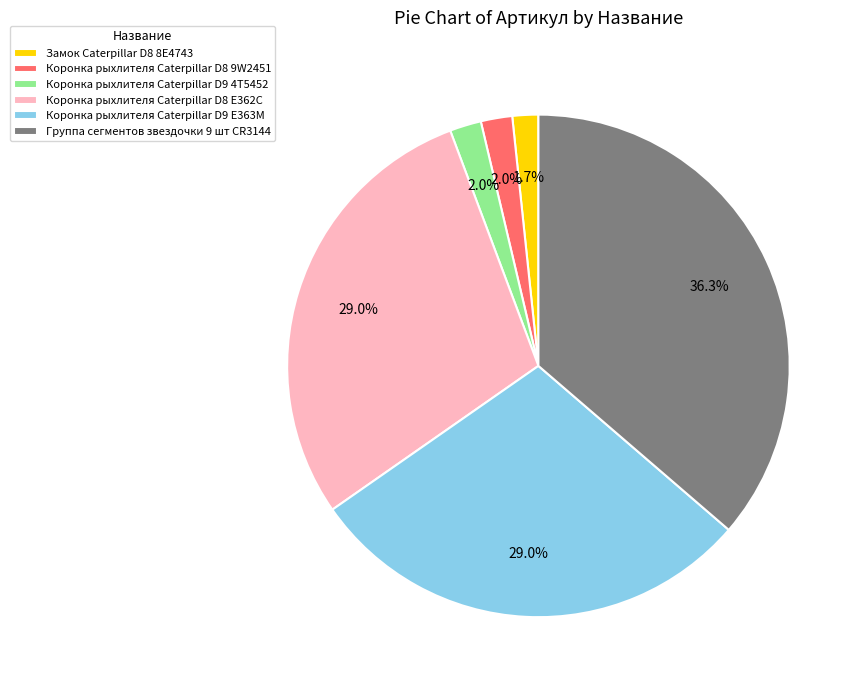

How many segments does this pie chart have?

6